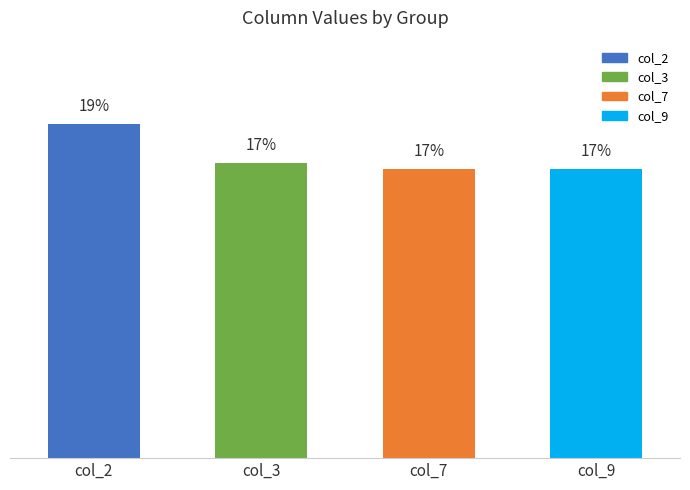

Which category has the highest value across all series?

col_2